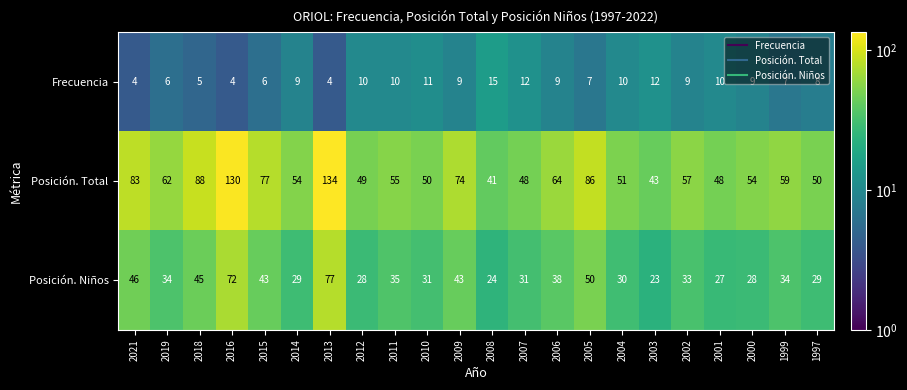

What is the average value of the Posición. Niños series?

38